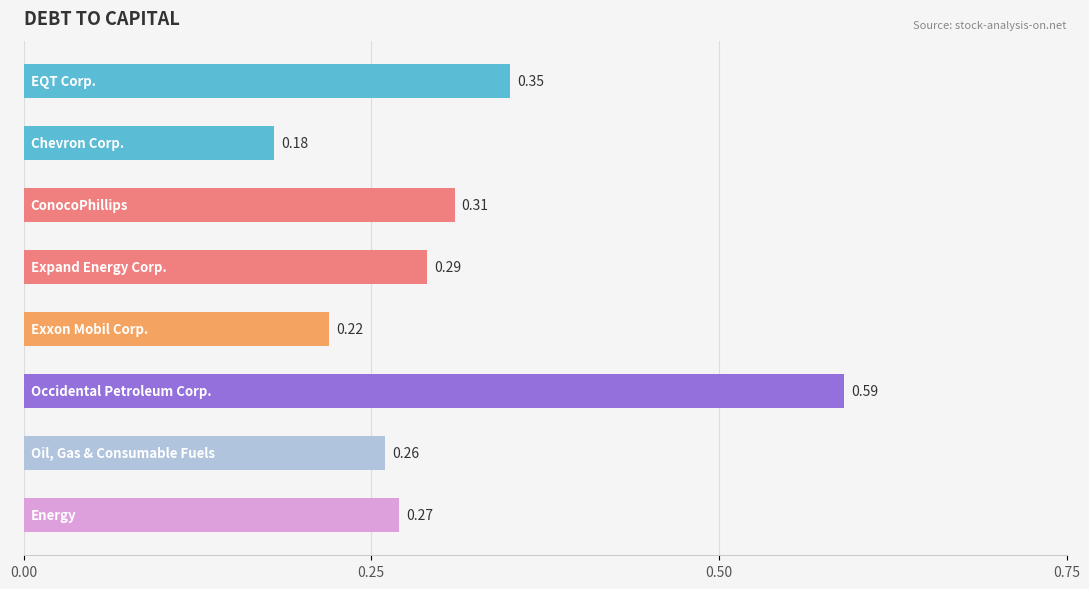

What is the sum of all values?

2.5